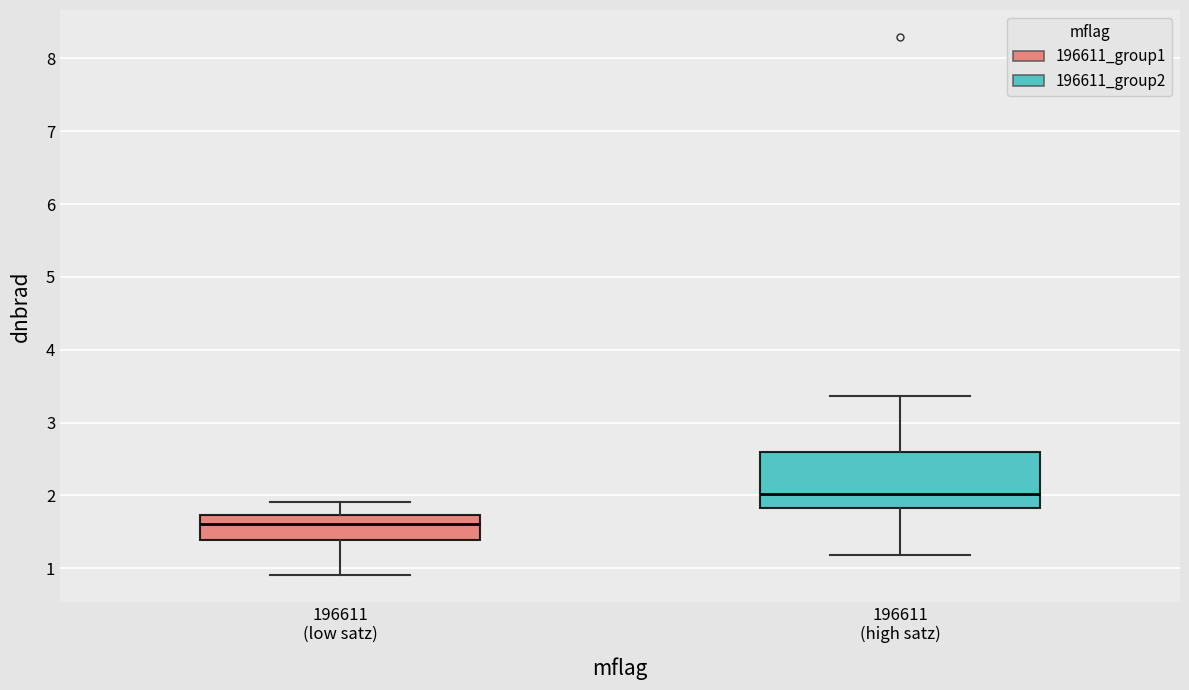

Comparing the boxes themselves (not the whiskers), which one is the tallest?

196611 (high satz)